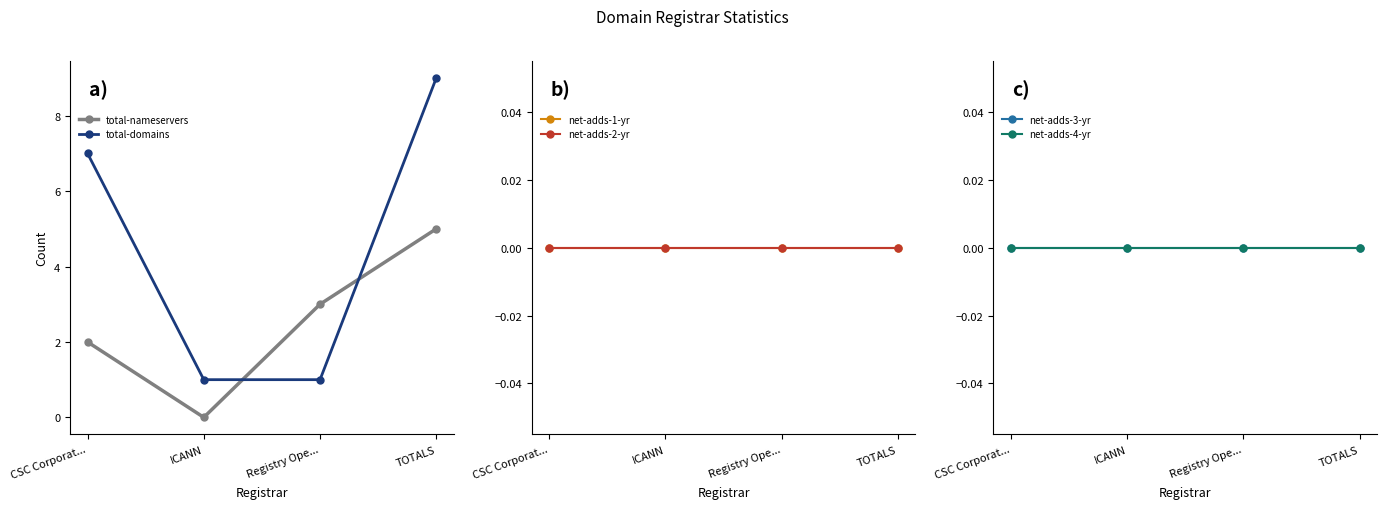

How many series are shown in this chart?

6